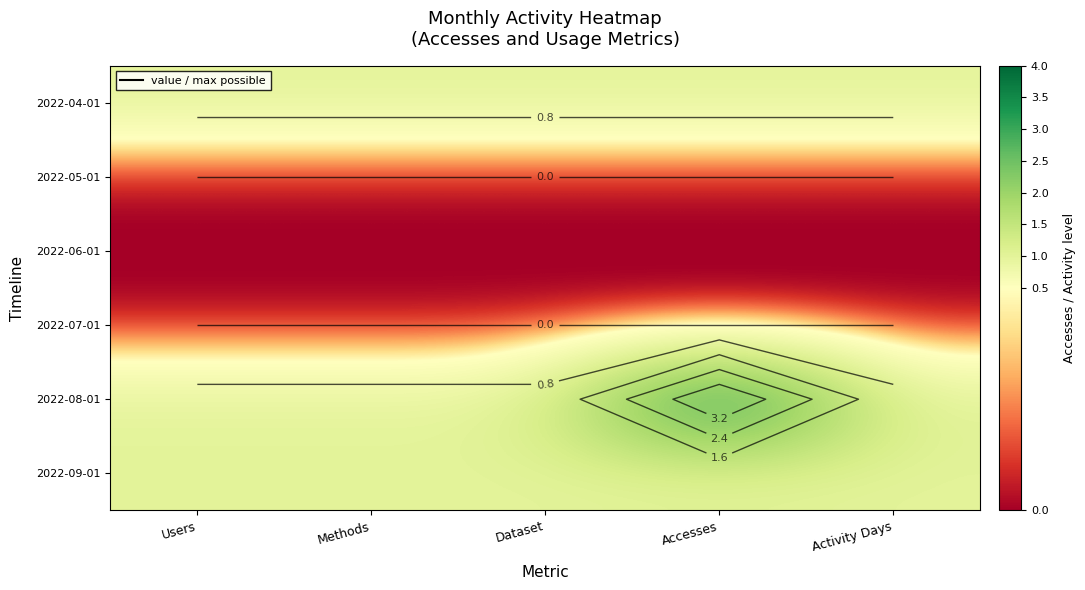

What is the sum of the 2022-04-01 values at Accesses and Dataset?

2